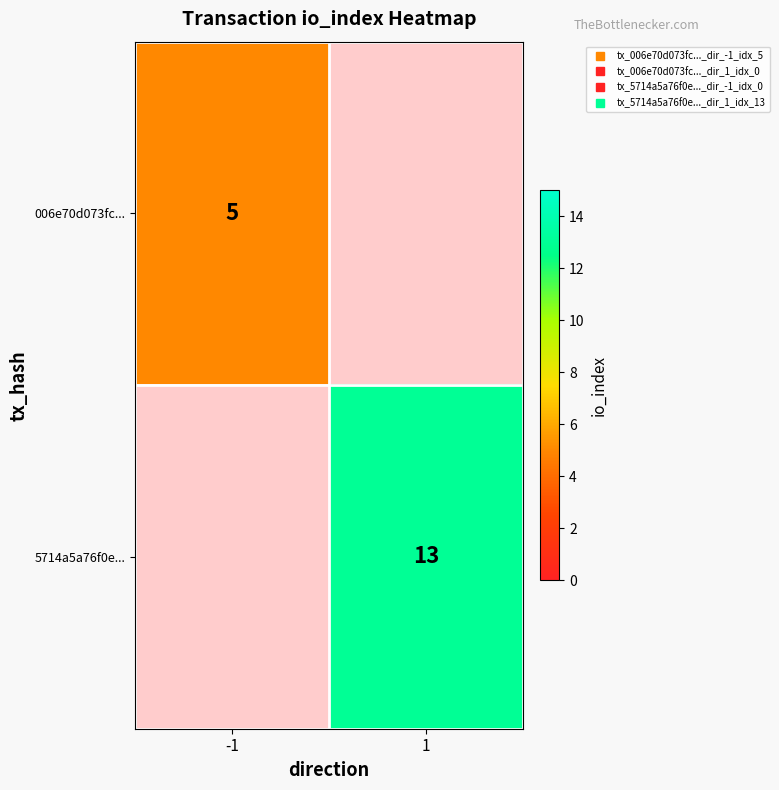

At which label does 006e70d073fc... reach its minimum?

-1